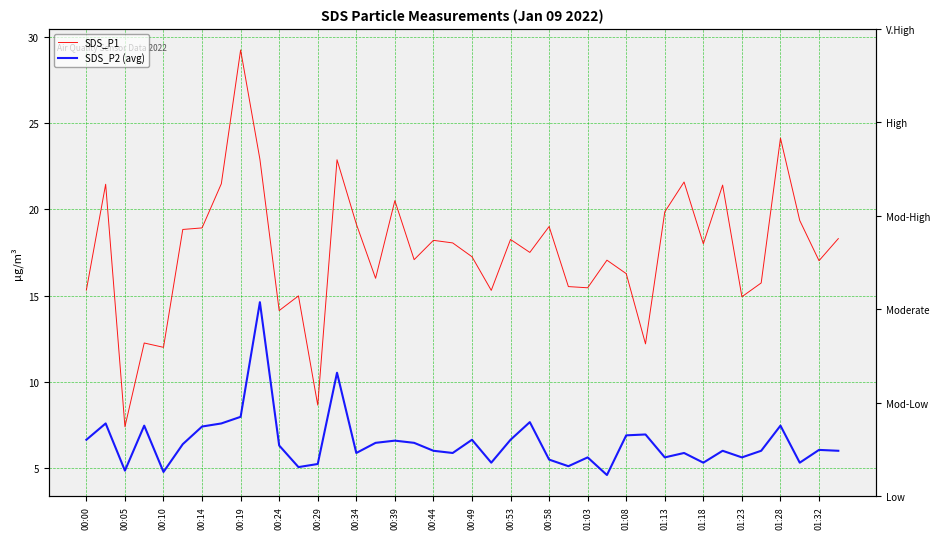

Reading right to left, what are all the values shown in this chart?

SDS_P1: 18.3	17.0	19.4	24.1	15.7	14.9	21.4	18.0	21.6	19.9	12.2	16.3	17.1	15.4	15.5	19.0	17.5	18.2	15.3	17.2	18.1	18.2	17.1	20.5	16.0	19.1	22.9	8.7	15.0	14.1	22.9	29.2	21.5	18.9	18.8	12.0	12.2	7.4	21.4	15.3
SDS_P2 (avg): 6.0	6.1	5.3	7.5	6.0	5.6	6.0	5.3	5.9	5.6	6.9	6.9	4.6	5.6	5.1	5.5	7.7	6.6	5.3	6.6	5.9	6.0	6.5	6.6	6.5	5.9	10.5	5.2	5.1	6.3	14.6	8.0	7.6	7.4	6.4	4.8	7.5	4.9	7.6	6.6